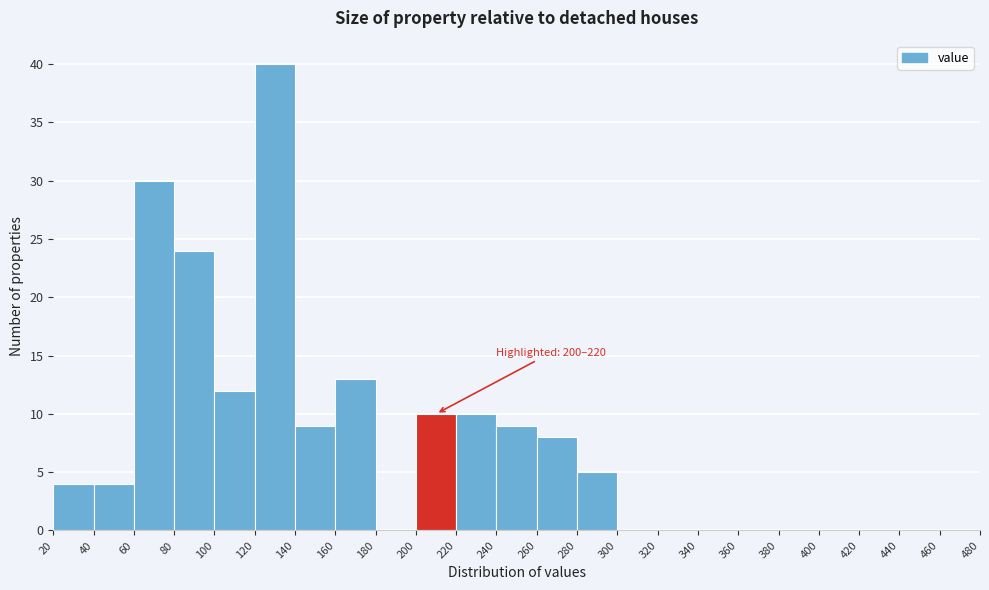

Over which range of the x-axis is the bar tallest?

120 to 140